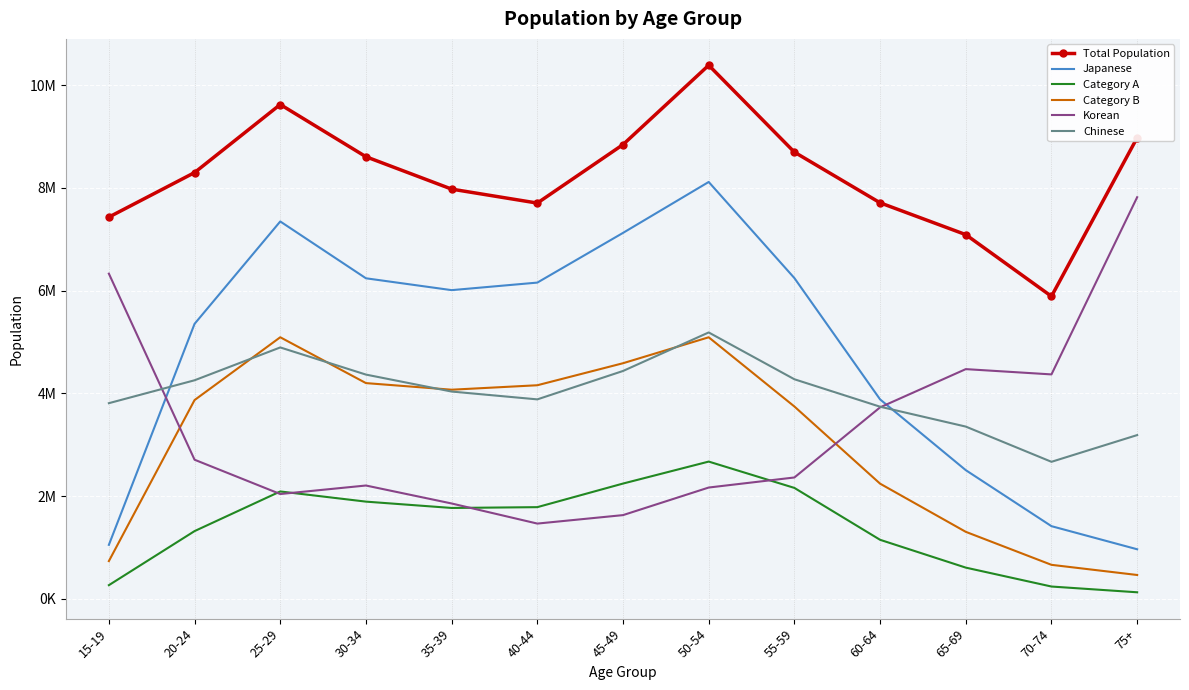

Reading right to left, what are all the values shown in this chart?

Total Population: 8979838	5889998	7091585	7711606	8698453	10391001	8845461	7706162	7978061	8608881	9626221	8300297	7433115
Japanese: 963207	1413223	2504171	3882548	6245442	8117465	7125571	6157371	6010460	6241294	7348324	5354098	1049326
Category A: 125356	237391	605752	1147616	2158352	2671236	2243122	1783522	1767830	1891169	2089283	1317049	263983
Category B: 462374	660067	1302871	2241155	3744096	5092222	4586858	4157947	4071004	4199788	5092749	3869465	733027
Korean: 7820206	4369104	4472115	3727302	2361613	2165694	1628413	1463574	1855069	2205056	2039253	2707340	6331718
Chinese: 3187143	2666691	3352690	3739992	4274659	5186499	4436003	3882767	4035168	4365637	4894452	4254807	3808608